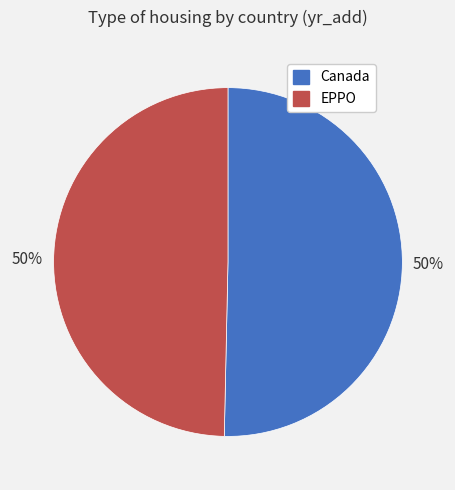

Approximately how many times larger is the value at Canada compared to EPPO?

1.0